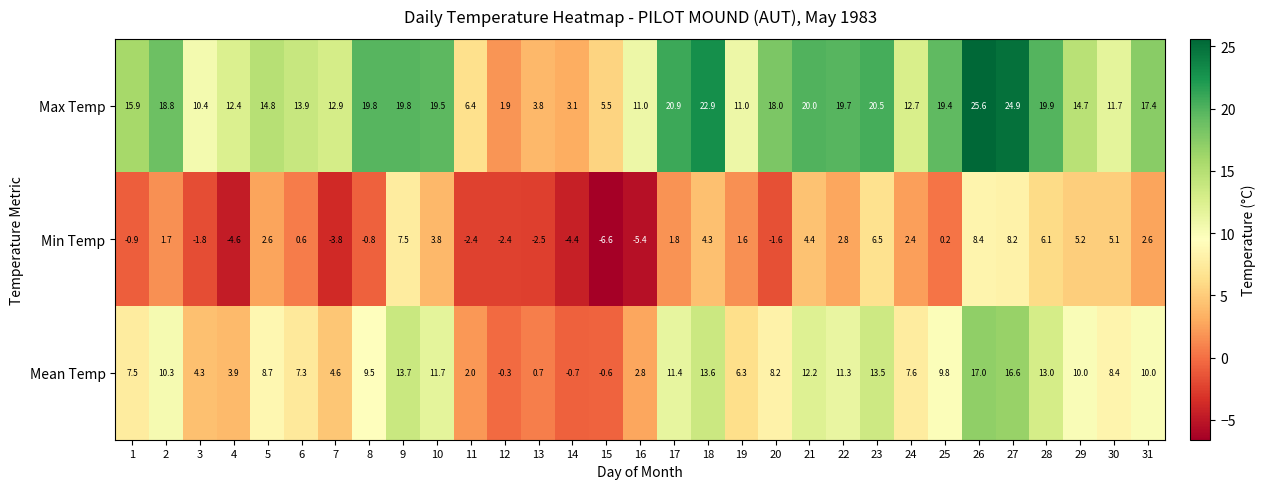

What is the difference between the Min Temp values at 26 and 30?

3.3